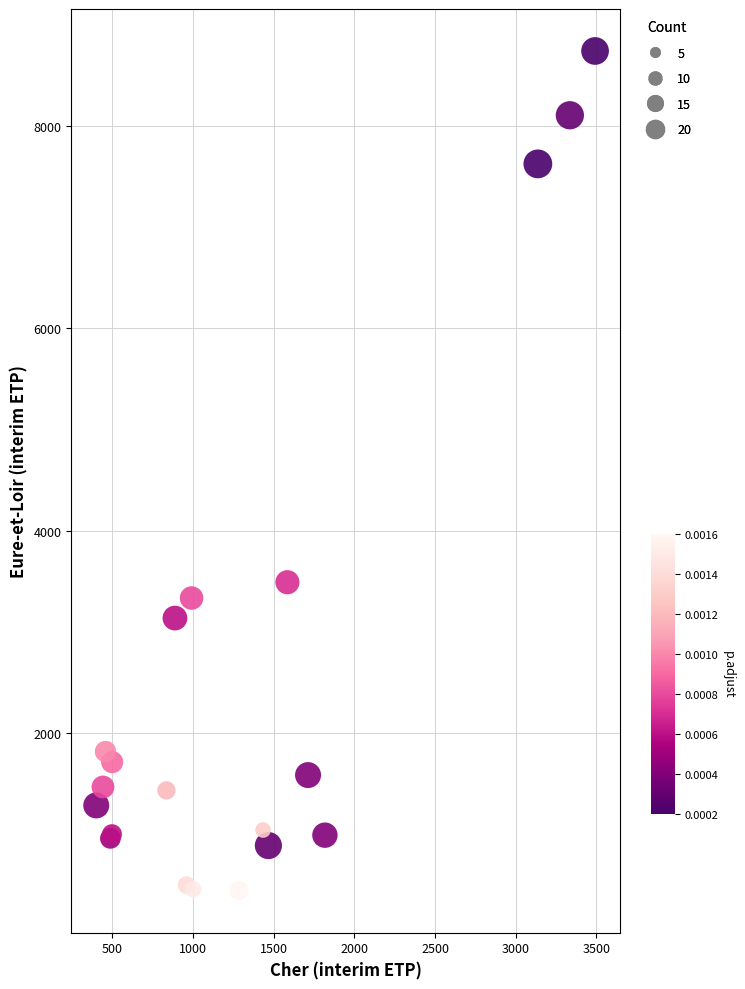

What Y value in the scatter plot is closest to 4591?

3491.2